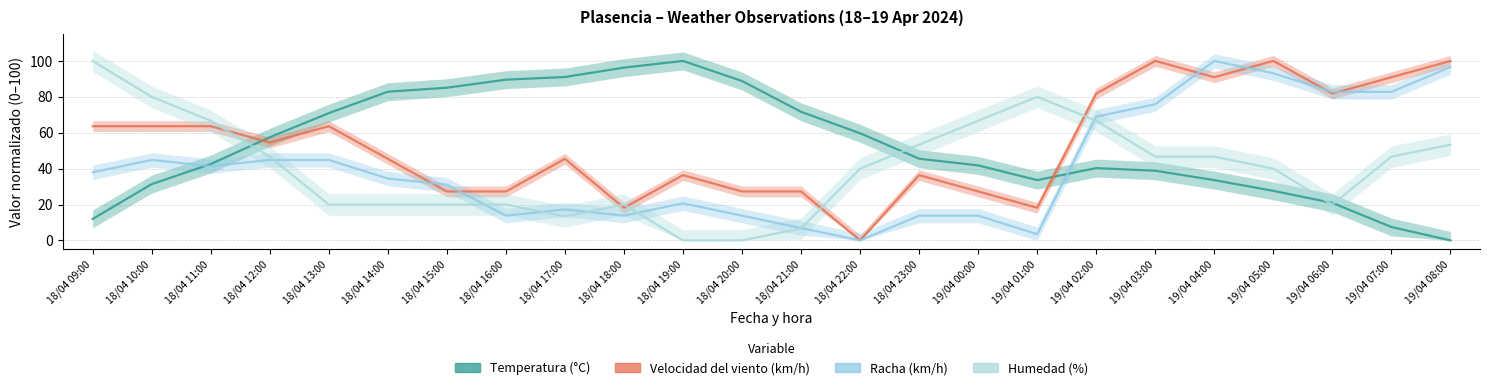

Reading left to right, extract all data points from this chart.

Temperatura (°C): 18/04 09:00=11.9	18/04 10:00=31.3	18/04 11:00=42.5	18/04 12:00=57.5	18/04 13:00=70.9	18/04 14:00=82.8	18/04 15:00=85.1	18/04 16:00=89.6	18/04 17:00=91.0	18/04 18:00=96.3	18/04 19:00=100.0	18/04 20:00=88.8	18/04 21:00=71.6	18/04 22:00=59.7	18/04 23:00=45.5	19/04 00:00=41.8	19/04 01:00=33.6	19/04 02:00=40.3	19/04 03:00=38.8	19/04 04:00=33.6	19/04 05:00=27.6	19/04 06:00=20.9	19/04 07:00=7.5	19/04 08:00=0.0
Velocidad del viento (km/h): 18/04 09:00=63.6	18/04 10:00=63.6	18/04 11:00=63.6	18/04 12:00=54.5	18/04 13:00=63.6	18/04 14:00=45.5	18/04 15:00=27.3	18/04 16:00=27.3	18/04 17:00=45.5	18/04 18:00=18.2	18/04 19:00=36.4	18/04 20:00=27.3	18/04 21:00=27.3	18/04 22:00=0.0	18/04 23:00=36.4	19/04 00:00=27.3	19/04 01:00=18.2	19/04 02:00=81.8	19/04 03:00=100.0	19/04 04:00=90.9	19/04 05:00=100.0	19/04 06:00=81.8	19/04 07:00=90.9	19/04 08:00=100.0
Racha (km/h): 18/04 09:00=37.9	18/04 10:00=44.8	18/04 11:00=41.4	18/04 12:00=44.8	18/04 13:00=44.8	18/04 14:00=34.5	18/04 15:00=31.0	18/04 16:00=13.8	18/04 17:00=17.2	18/04 18:00=13.8	18/04 19:00=20.7	18/04 20:00=13.8	18/04 21:00=6.9	18/04 22:00=0.0	18/04 23:00=13.8	19/04 00:00=13.8	19/04 01:00=3.4	19/04 02:00=69.0	19/04 03:00=75.9	19/04 04:00=100.0	19/04 05:00=93.1	19/04 06:00=82.8	19/04 07:00=82.8	19/04 08:00=96.6
Humedad (%): 18/04 09:00=100.0	18/04 10:00=80.0	18/04 11:00=66.7	18/04 12:00=46.7	18/04 13:00=20.0	18/04 14:00=20.0	18/04 15:00=20.0	18/04 16:00=20.0	18/04 17:00=13.3	18/04 18:00=20.0	18/04 19:00=0.0	18/04 20:00=0.0	18/04 21:00=6.7	18/04 22:00=40.0	18/04 23:00=53.3	19/04 00:00=66.7	19/04 01:00=80.0	19/04 02:00=66.7	19/04 03:00=46.7	19/04 04:00=46.7	19/04 05:00=40.0	19/04 06:00=20.0	19/04 07:00=46.7	19/04 08:00=53.3